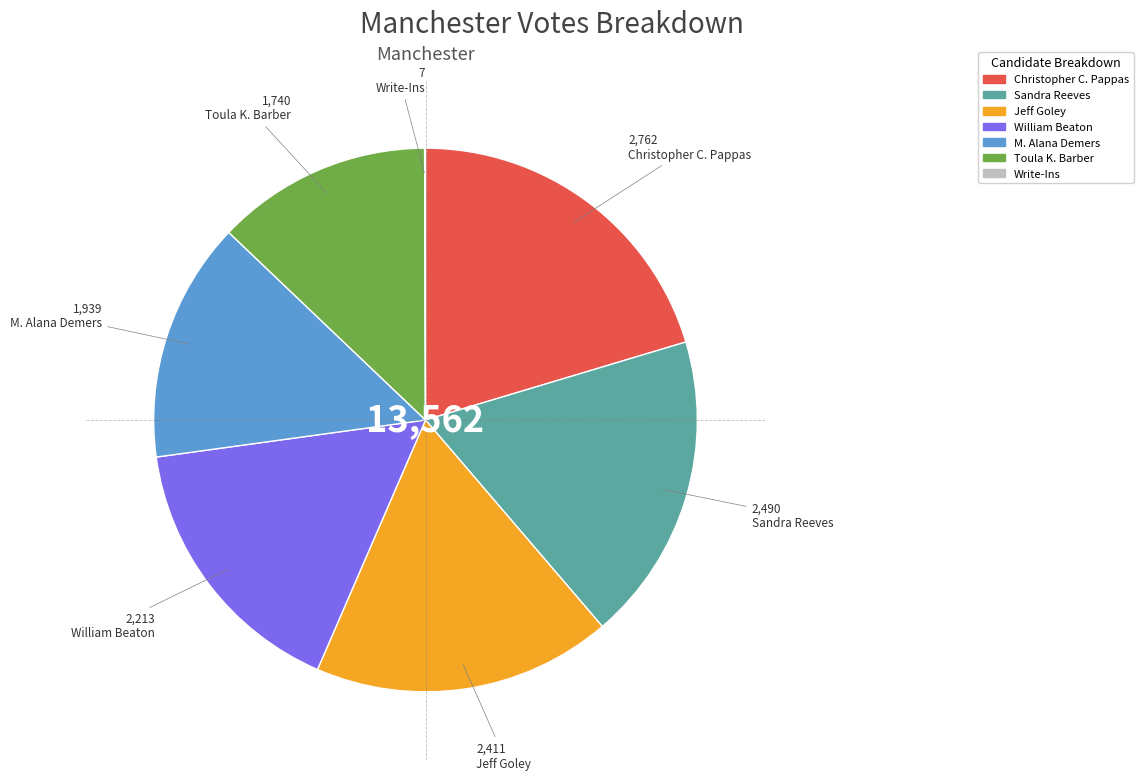

Is the sum of William Beaton and Jeff Goley greater than half?

No